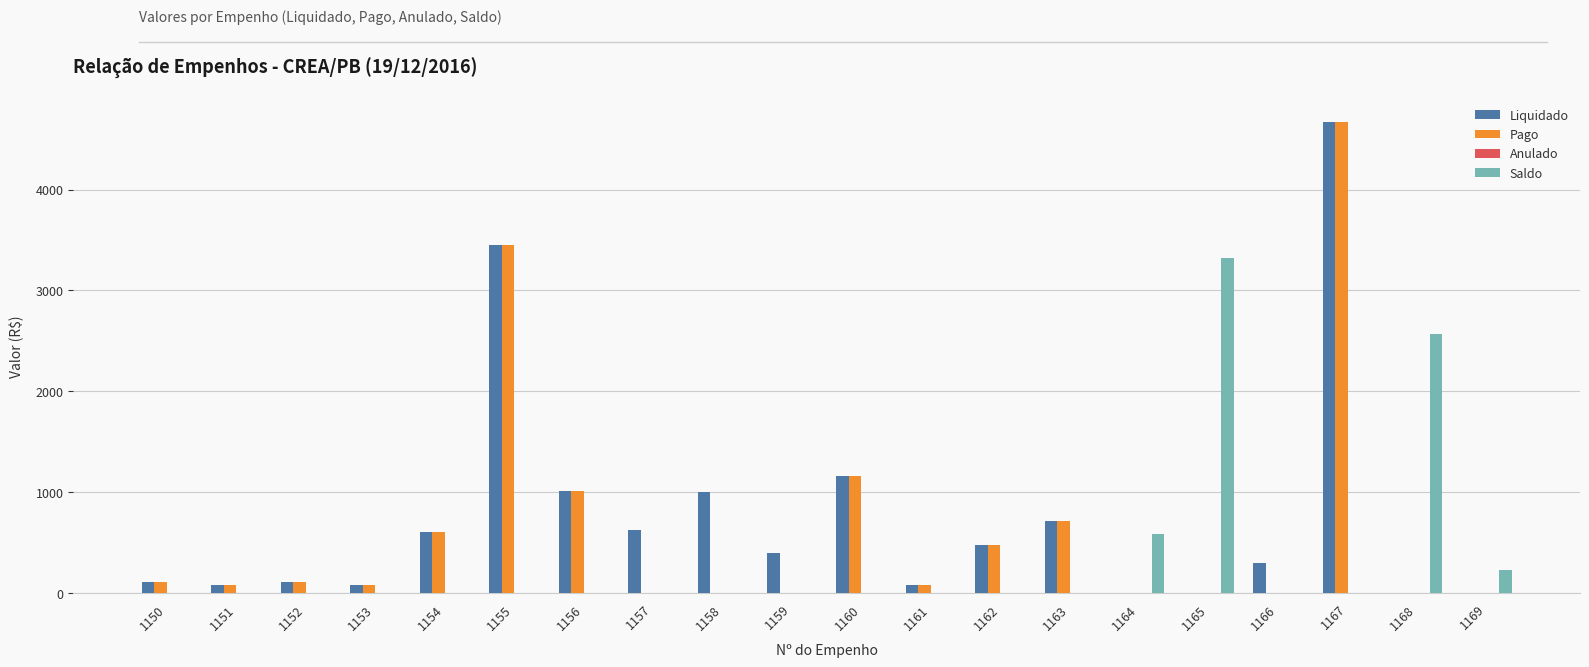

At which label is Liquidado closest to 2337?

1155